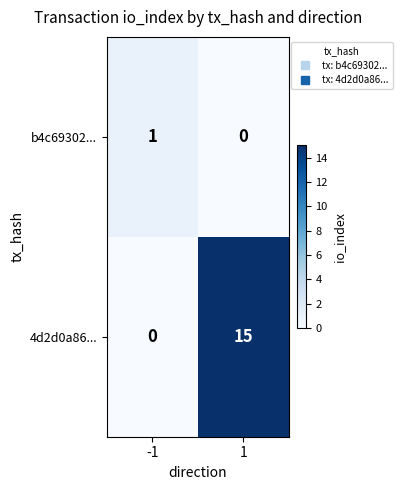

Reading left to right, transcribe all the data shown in this chart.

b4c69302...: -1=1	1=0
4d2d0a86...: -1=0	1=15